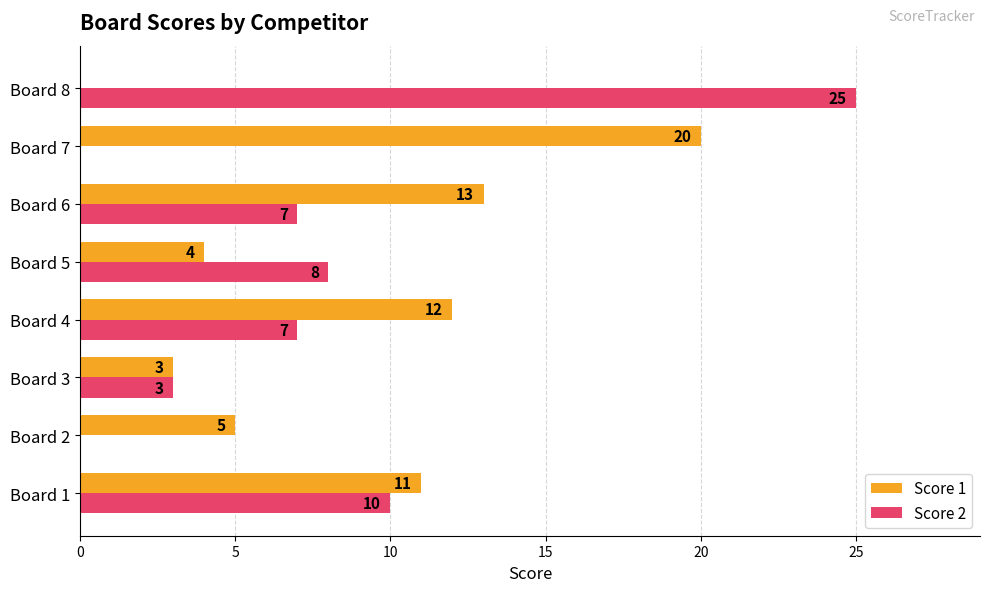

Is it true that Score 1 equals 5 at Board 2?

True